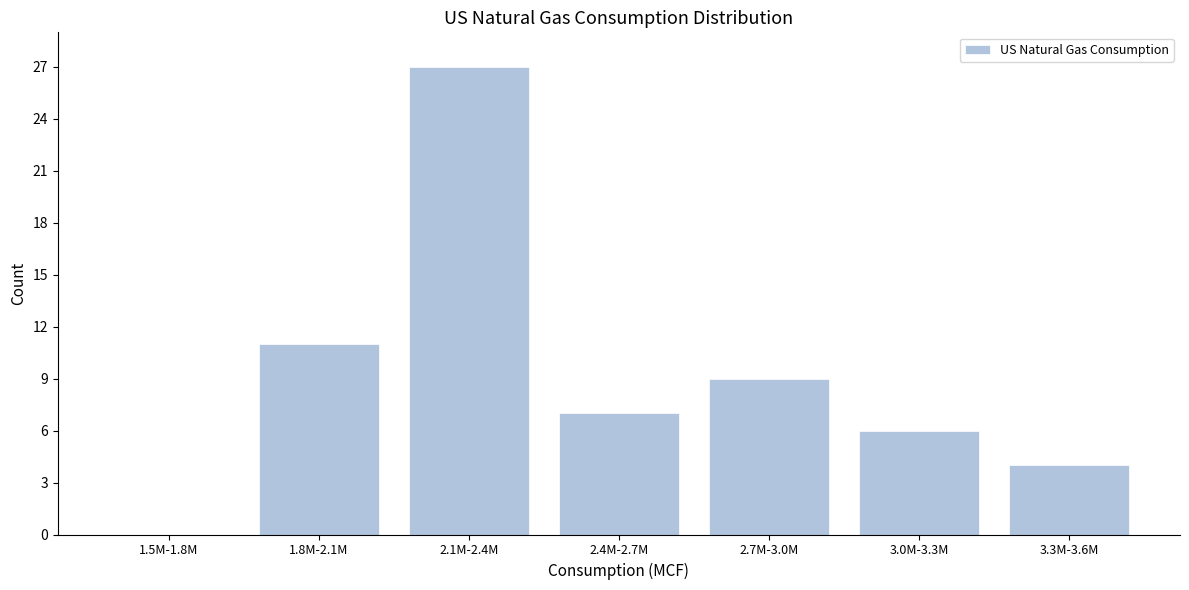

Reading left to right, what are all the values shown in this chart?

1.5M-1.8M=0	1.8M-2.1M=11	2.1M-2.4M=27	2.4M-2.7M=7	2.7M-3.0M=9	3.0M-3.3M=6	3.3M-3.6M=4